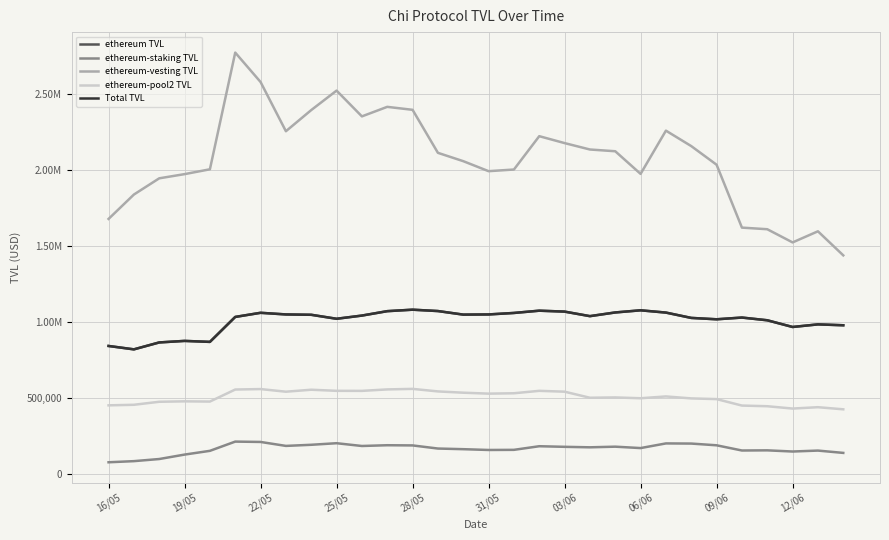

Does the chart display data point markers on the line(s)?

No